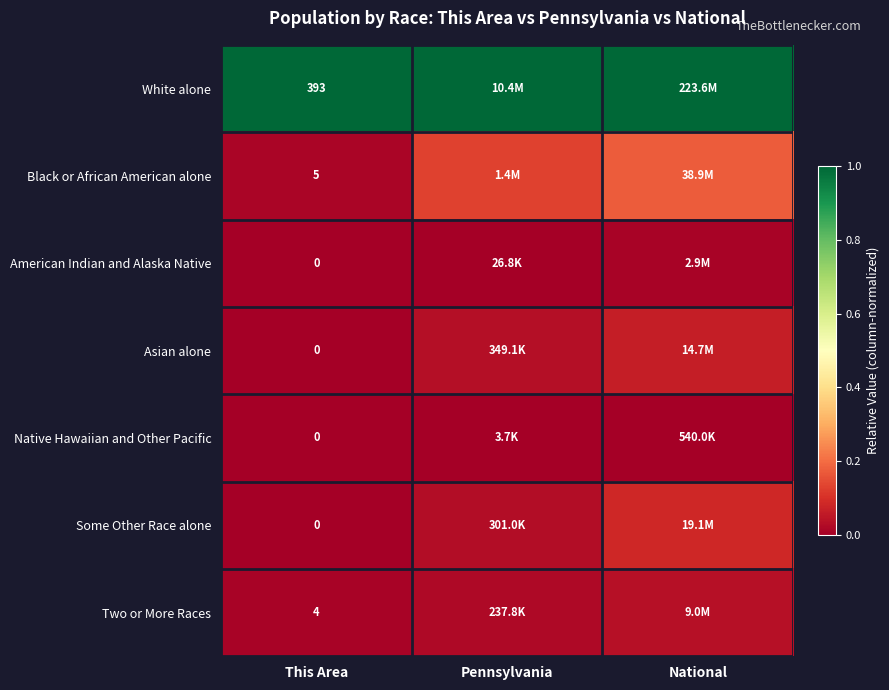

How many Two or More Races values are between 0 and 1?

3